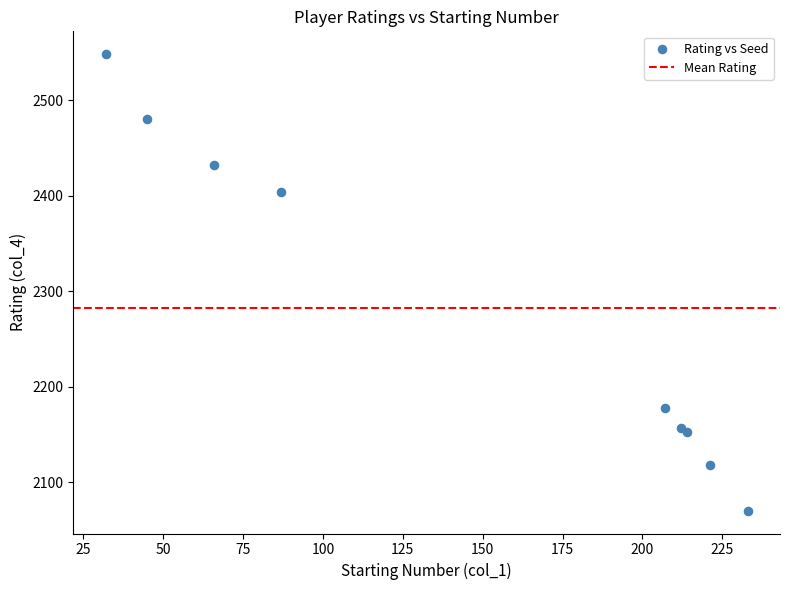

What Y value in the scatter plot is closest to 2309?

2404